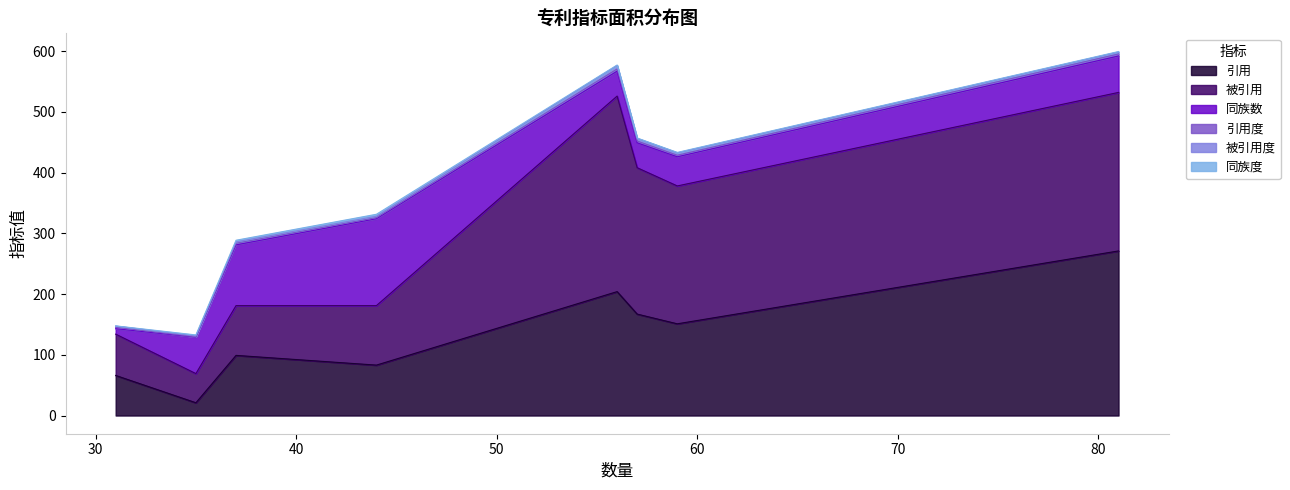

What are all the series names shown in the legend?

引用, 引用度, 被引用, 被引用度, 同族数, 同族度